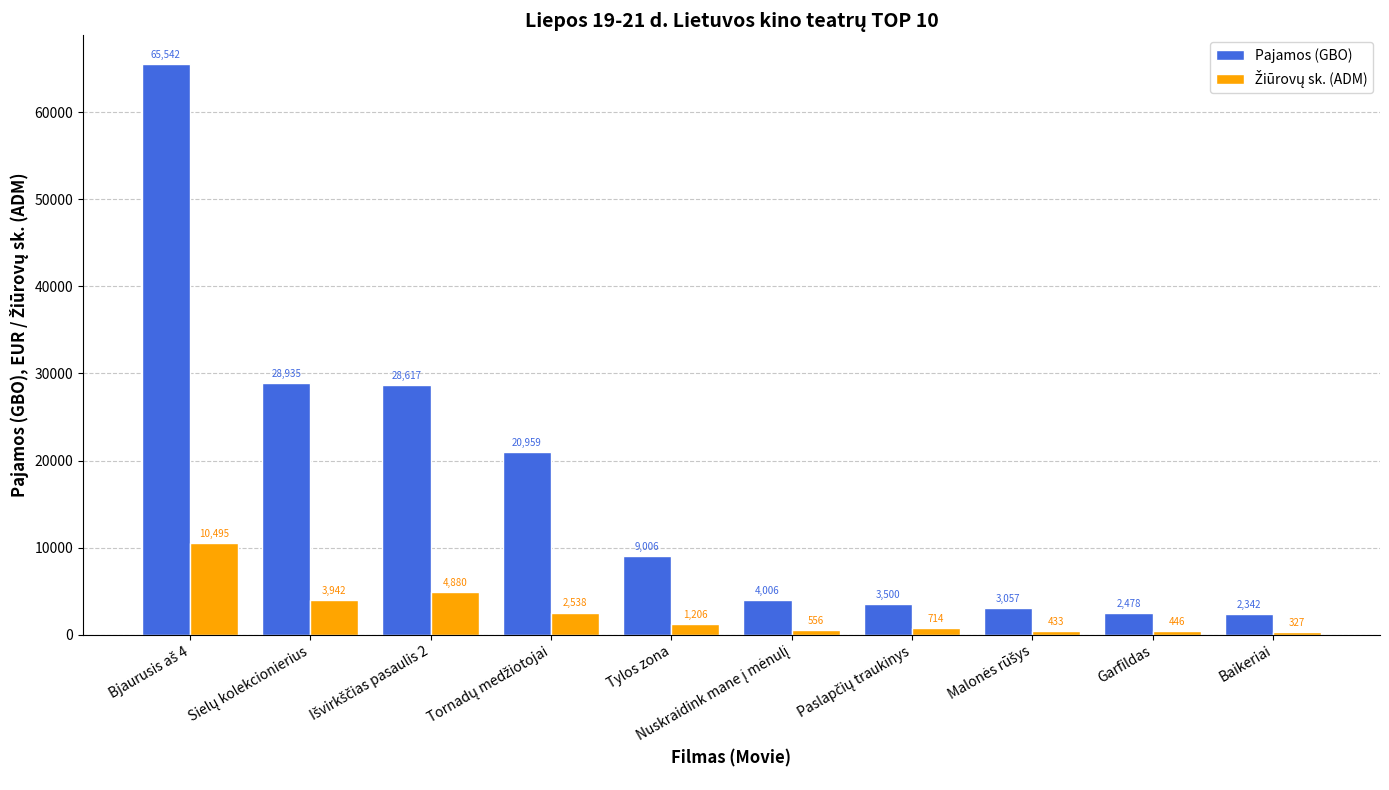

Which series has the widest spread of values?

Pajamos (GBO)